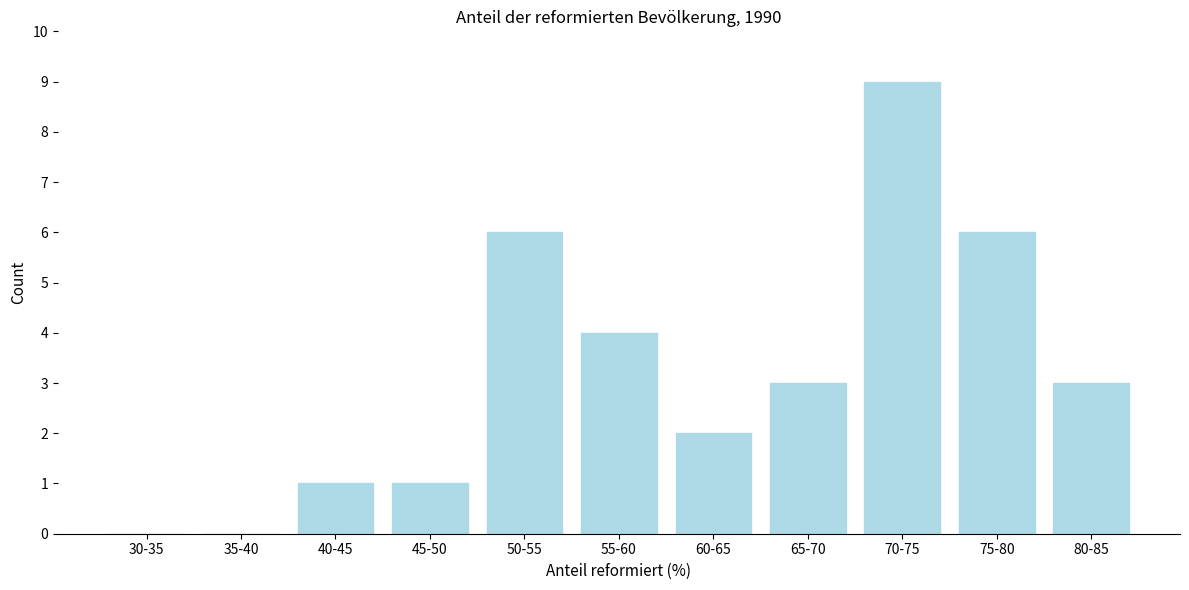

Reading left to right, transcribe all the data shown in this chart.

30-35=0	35-40=0	40-45=1	45-50=1	50-55=6	55-60=4	60-65=2	65-70=3	70-75=9	75-80=6	80-85=3